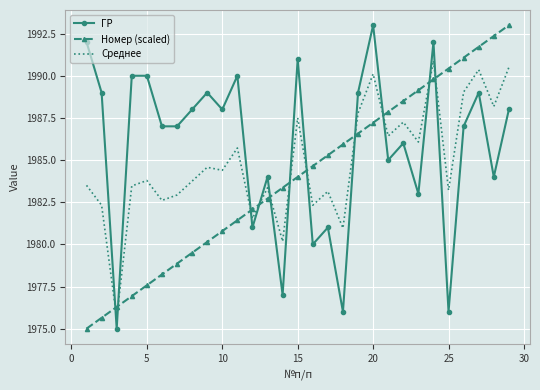

After their last crossing, which series has the higher values: ГР or Среднее?

Среднее